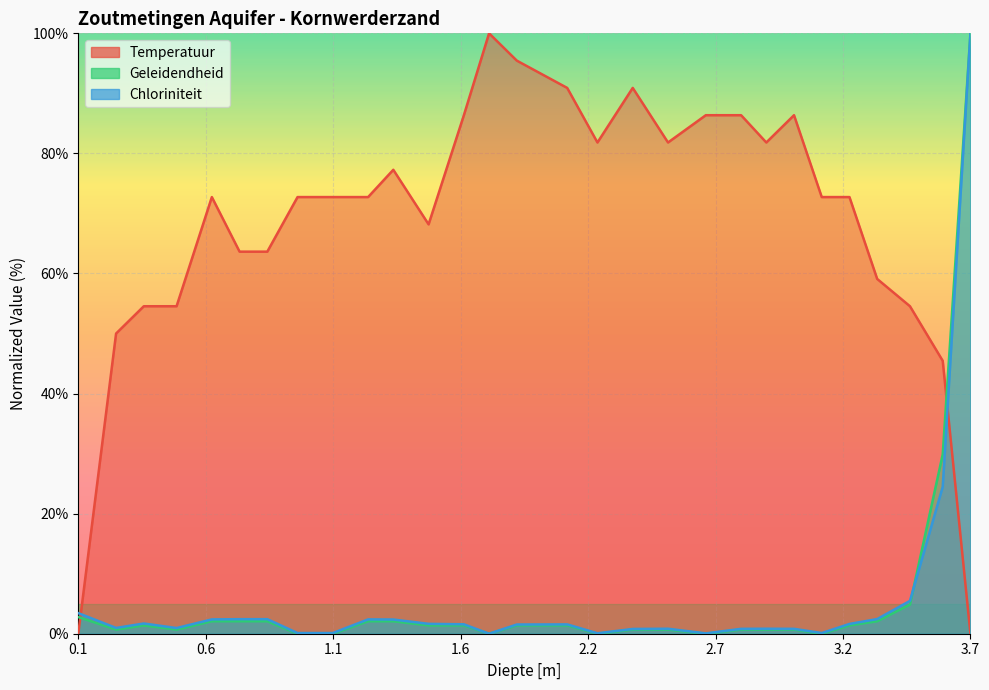

What is the sum of all Temperatuur values?

1995.5